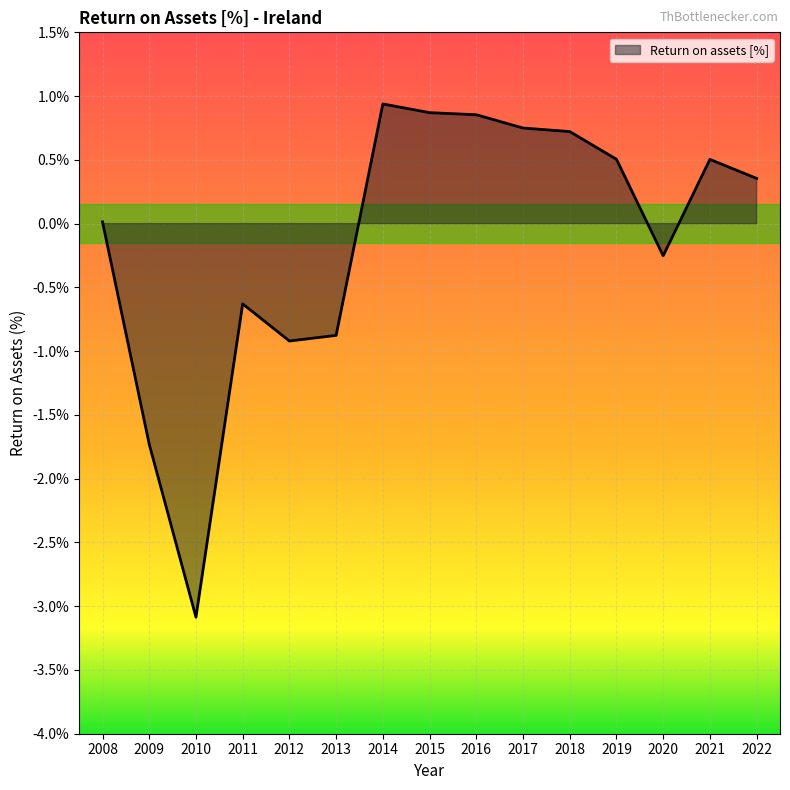

What is the smallest value displayed?

-3.1